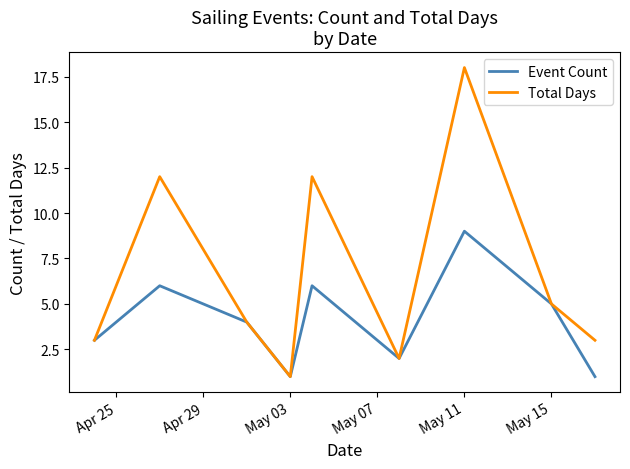

List the series in order of their peak value, lowest first.

Event Count, Total Days